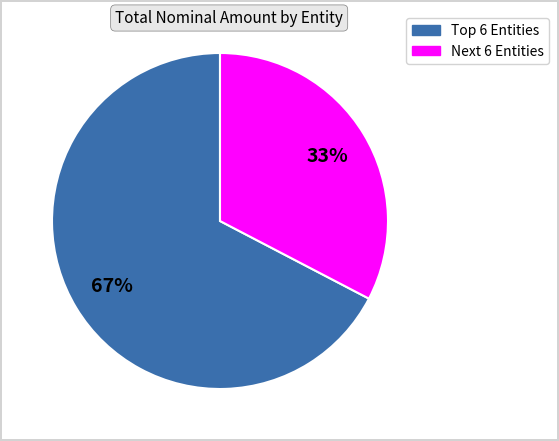

To the nearest percent, what is the average slice percentage?

50%